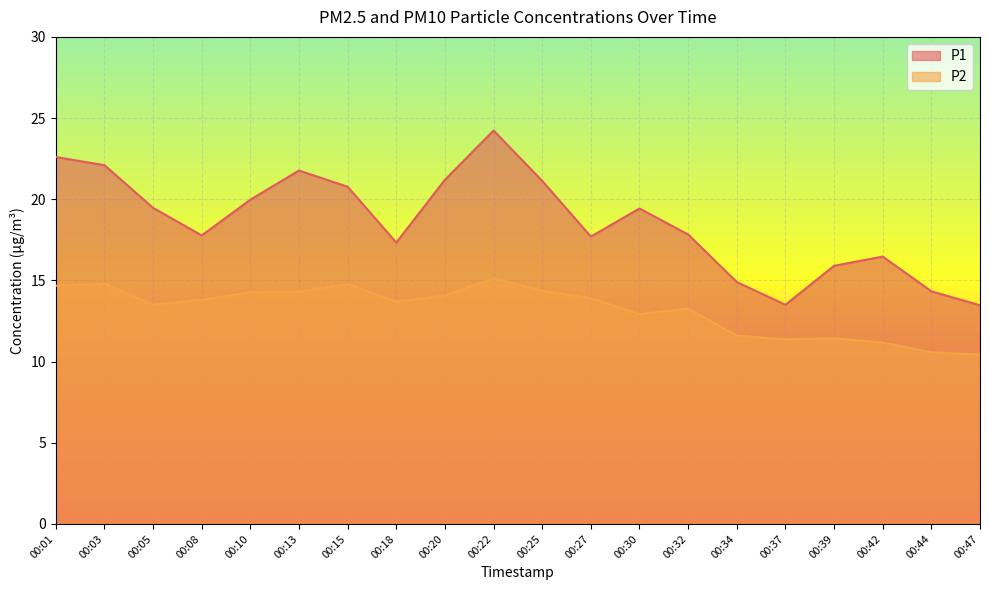

Rank the categories by P1 value from lowest to highest.

00:47, 00:37, 00:44, 00:34, 00:39, 00:42, 00:18, 00:27, 00:08, 00:32, 00:30, 00:05, 00:10, 00:15, 00:25, 00:20, 00:13, 00:03, 00:01, 00:22